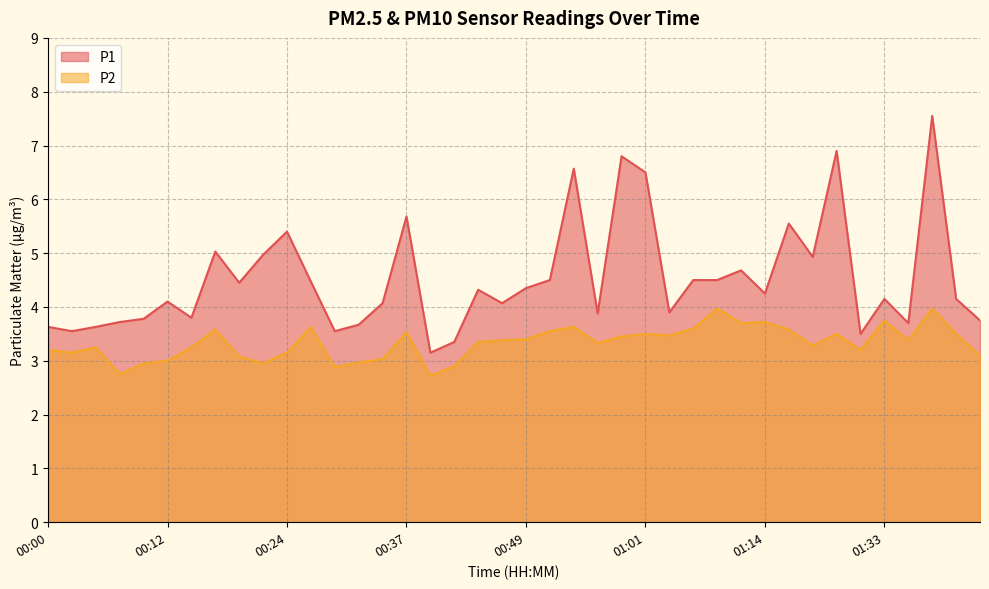

At which category does the chart reach its minimum across all series?

00:39